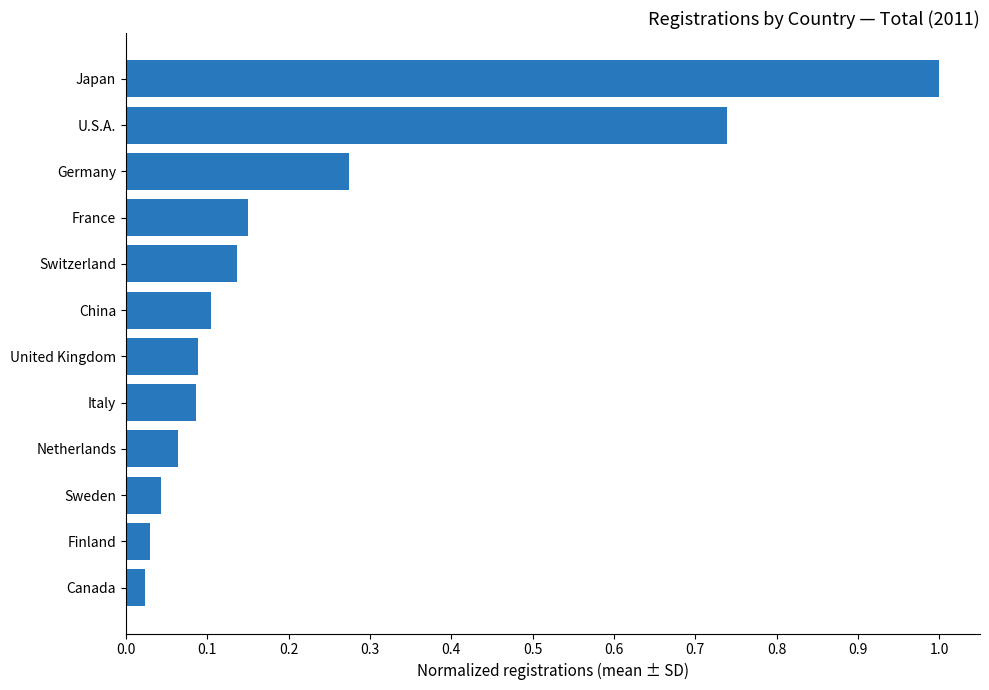

Does the chart contain any negative values?

No